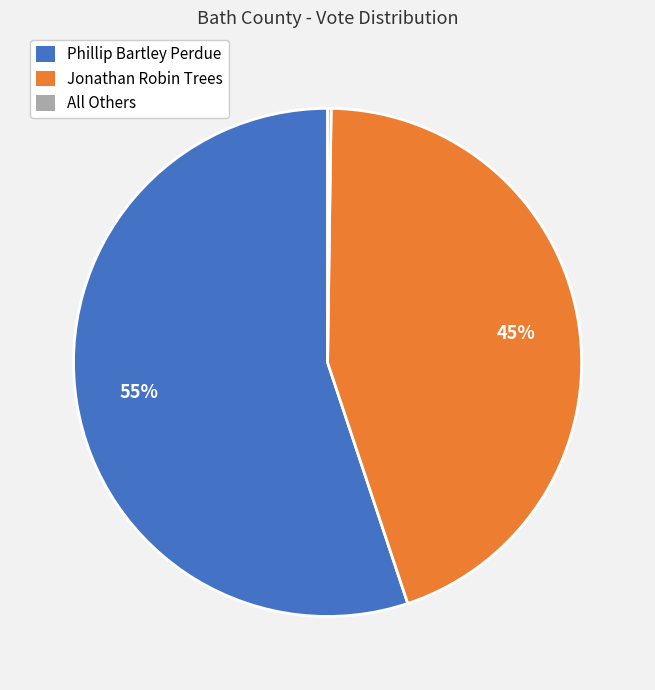

The Phillip Bartley Perdue slice represents 70% of the pie. True or false?

False